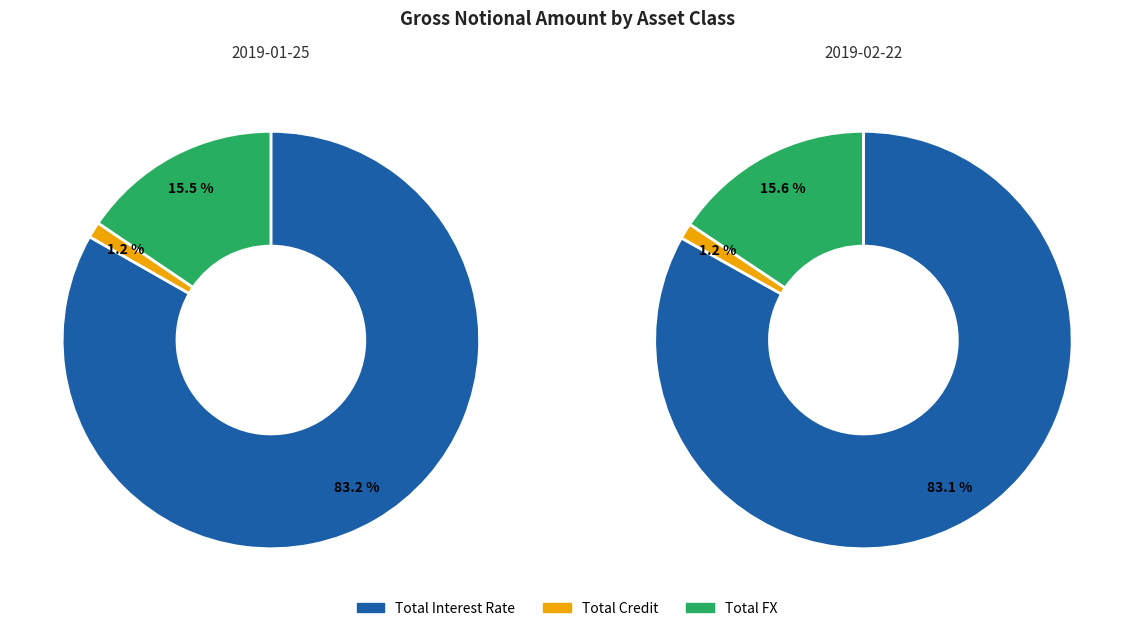

Rank the categories by value from highest to lowest.

Total Interest Rate, Total FX, Total Credit